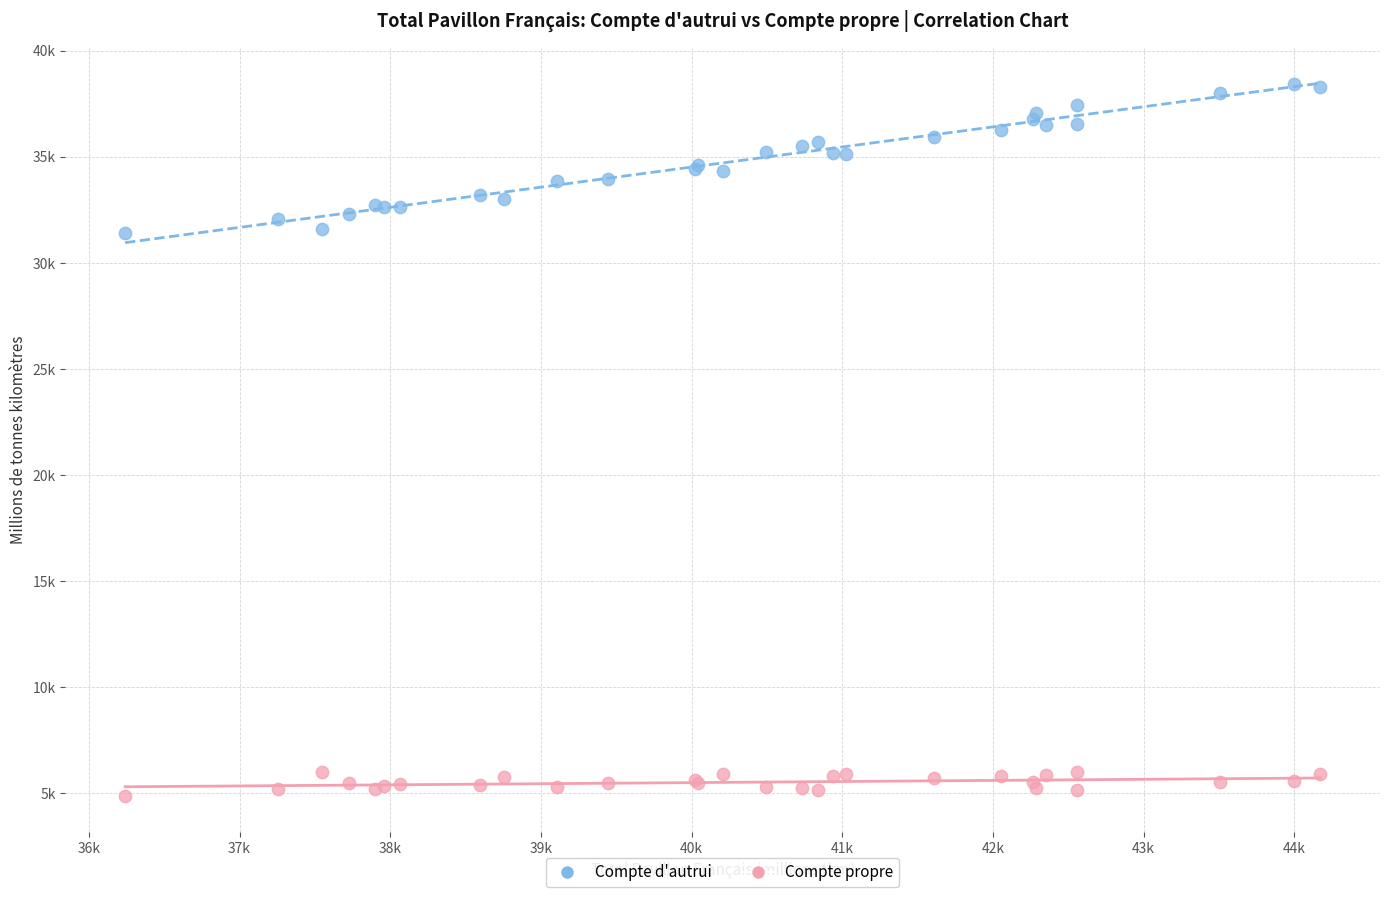

What are all the series names shown in the legend?

Compte d'autrui, Compte propre